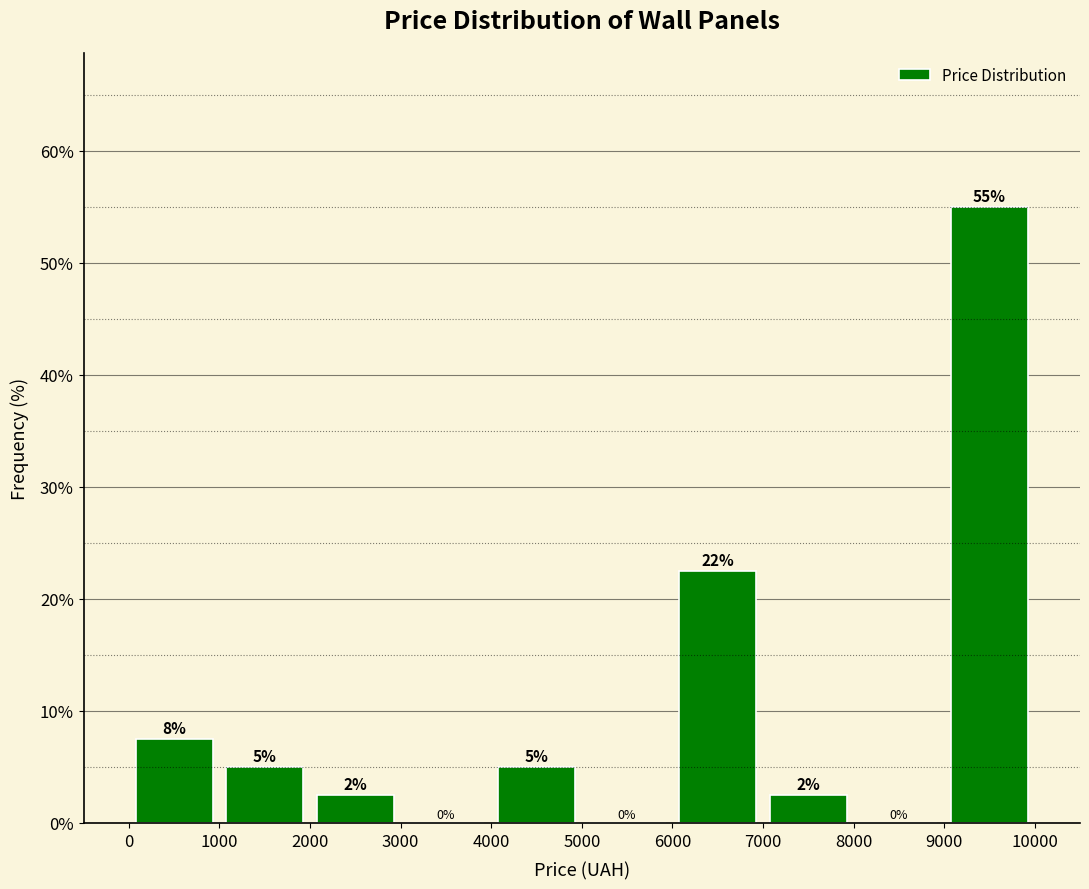

Which range on the x-axis has the tallest bar?

9000 to 10000